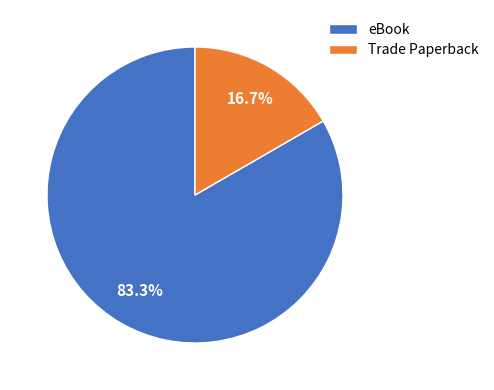

Combined, what portion of the pie is Trade Paperback and eBook?

100.0%